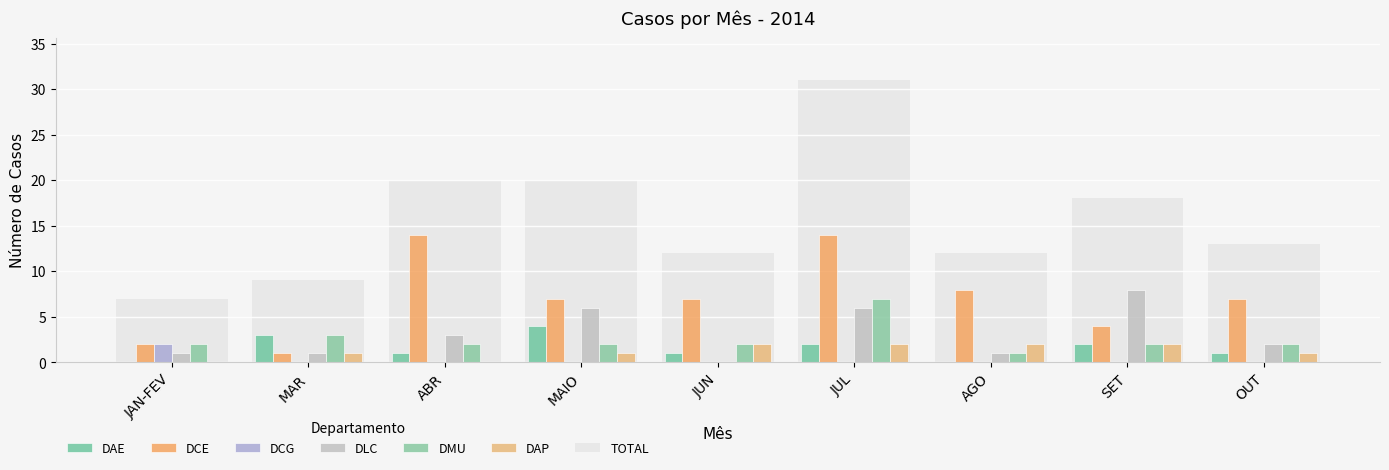

True or false: DAE has a value of 1 at ABR.

True